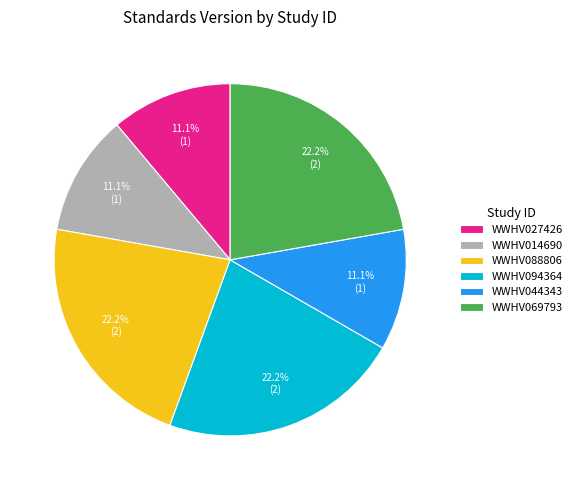

Does WWHV094364 account for over 50% of the chart?

No